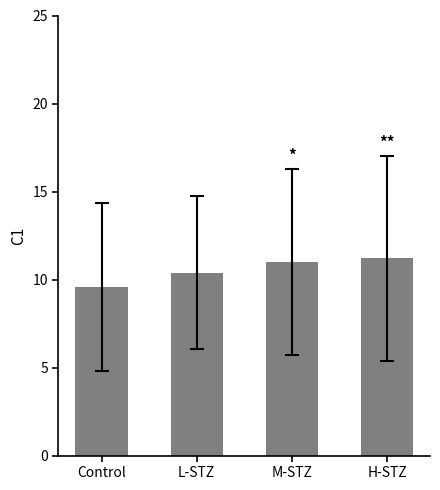

What is the change in value from L-STZ to H-STZ?

+0.8